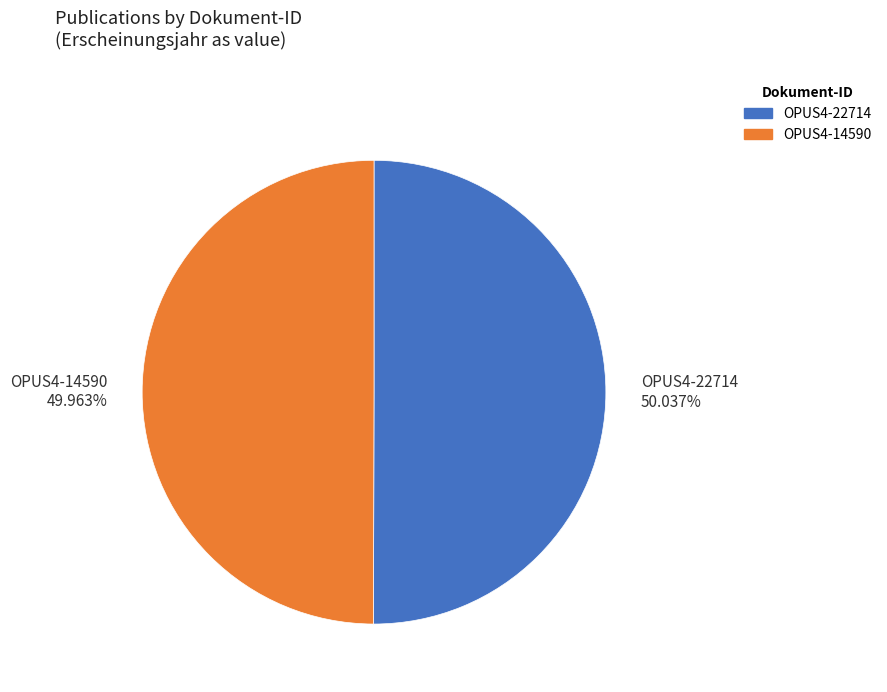

Is the sum of OPUS4-22714 and OPUS4-14590 greater than half?

Yes